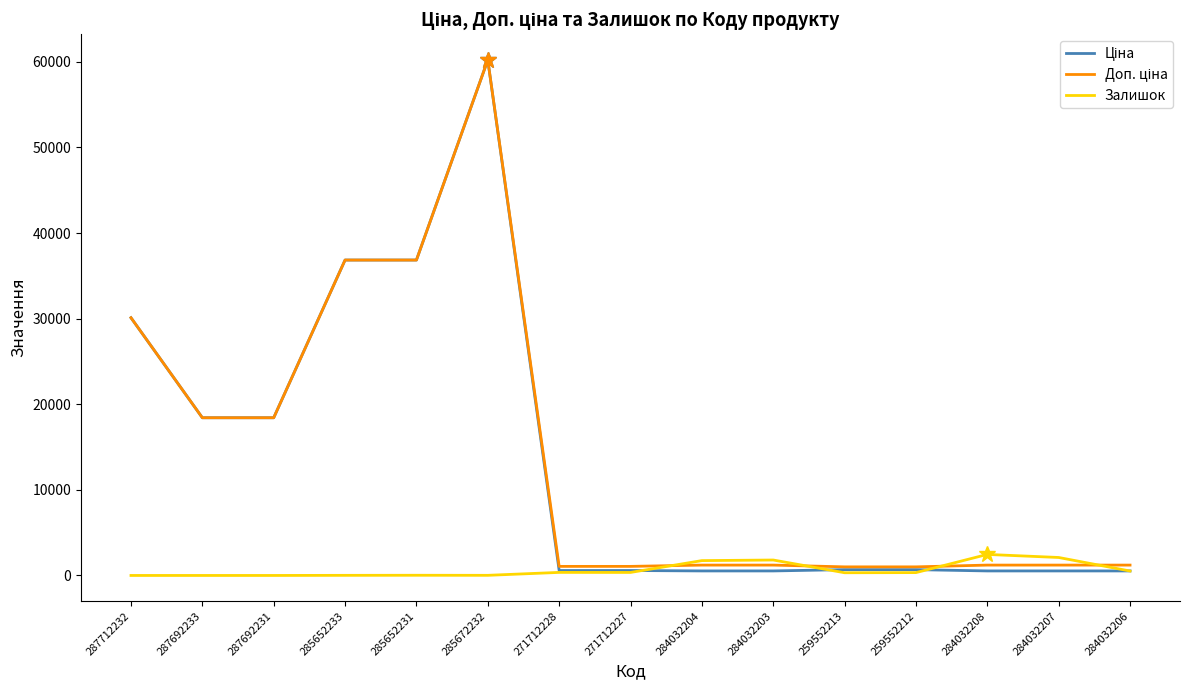

Where does the Залишок series first go above 334?

271712228